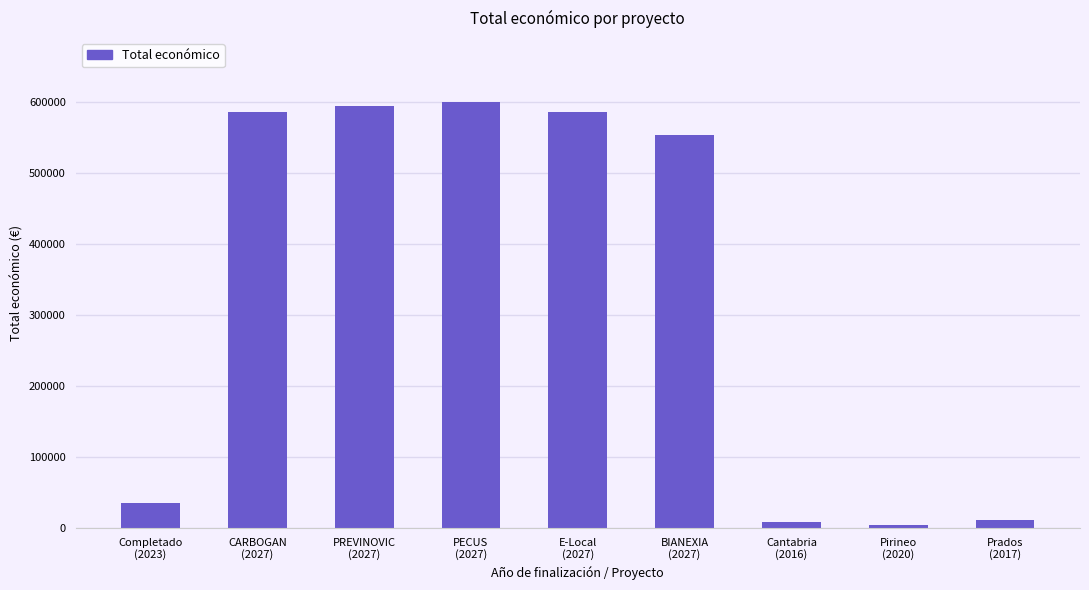

What is the difference between the second highest and minimum values?

589395